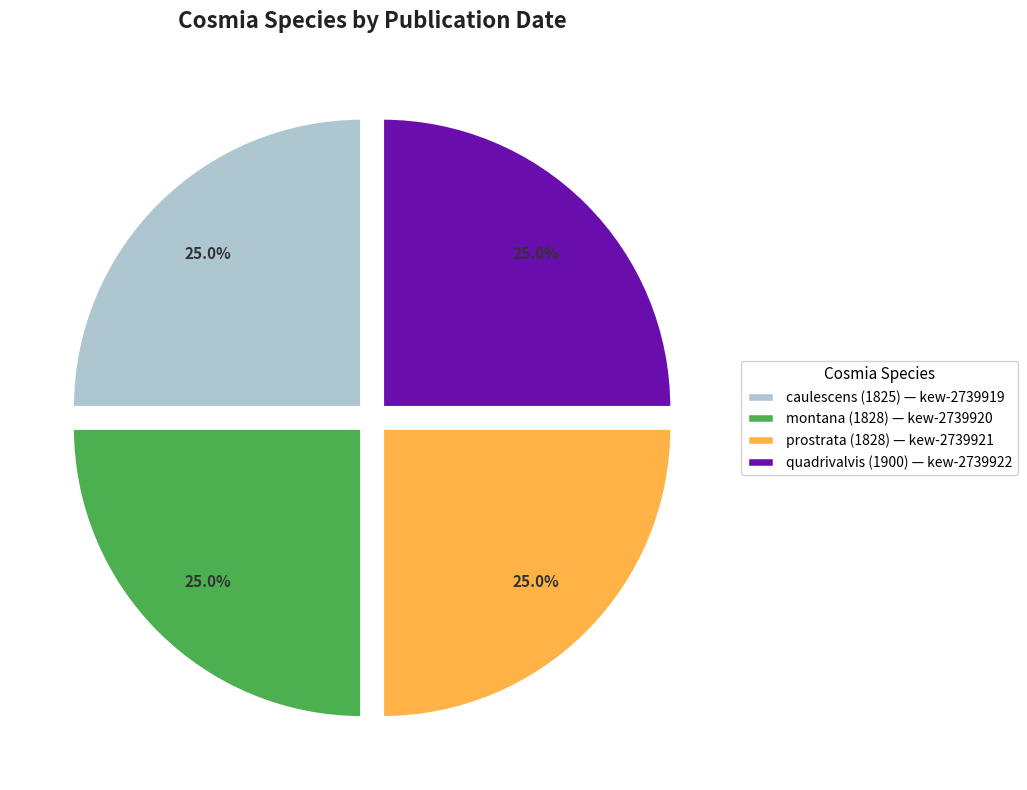

Approximately how many times larger is the value at quadrivalvis (1900) — kew-2739922 compared to caulescens (1825) — kew-2739919?

1.0